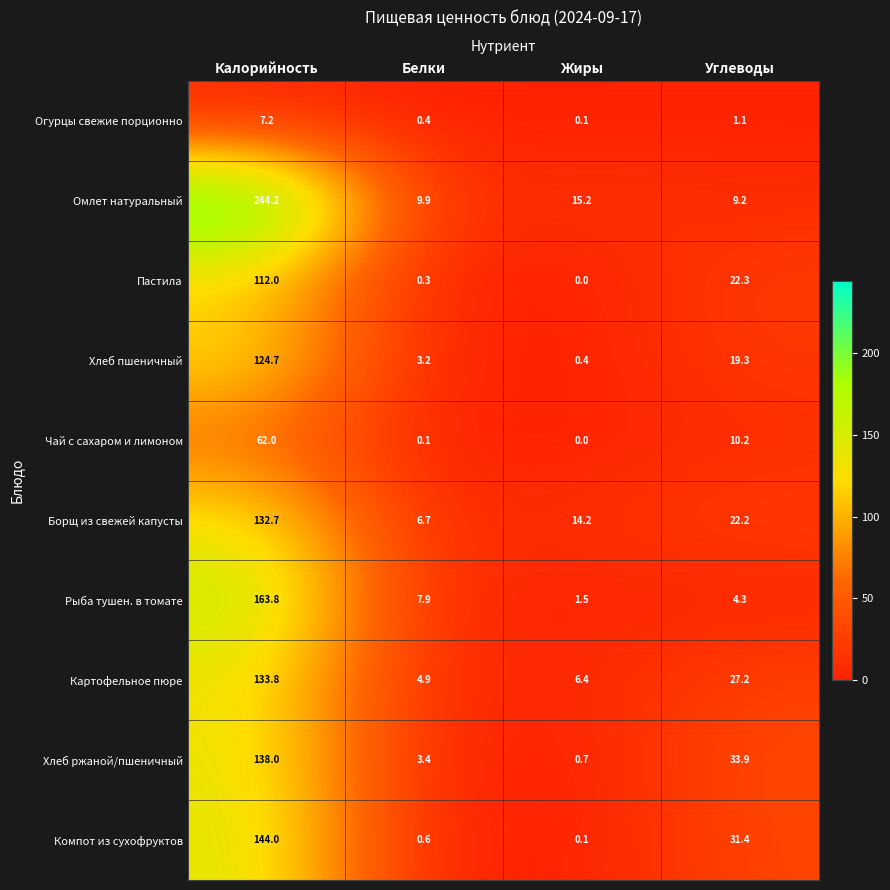

Where does the Огурцы свежие порционно series first go above 1?

Калорийность